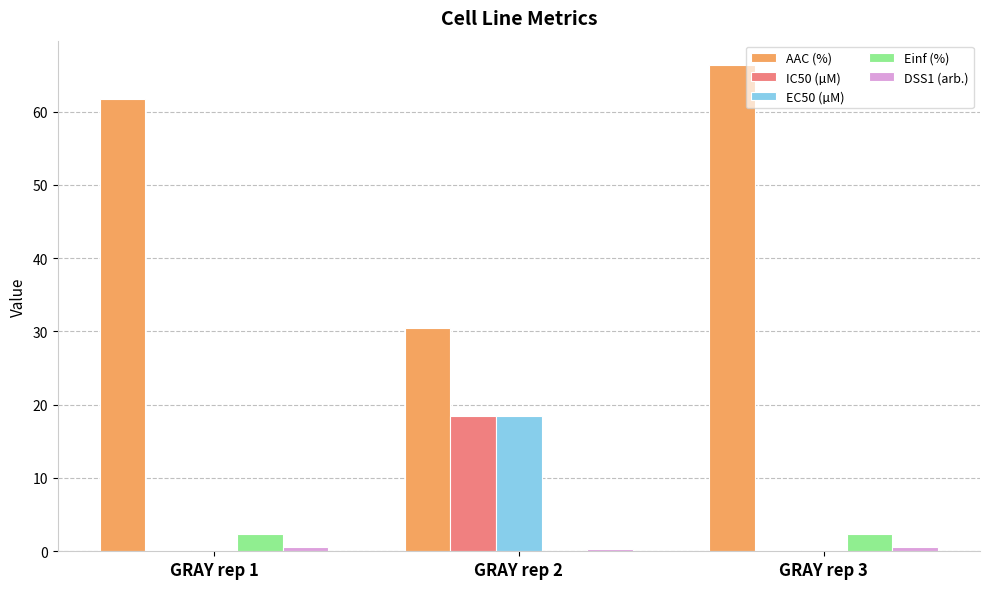

What is the maximum value shown in the chart?

66.4